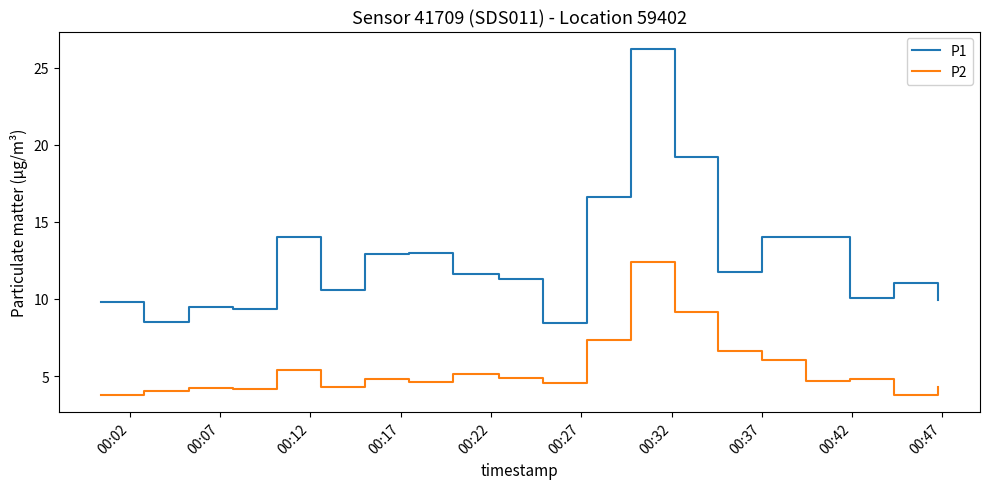

Rank the series by their maximum value, from lowest to highest.

P2, P1